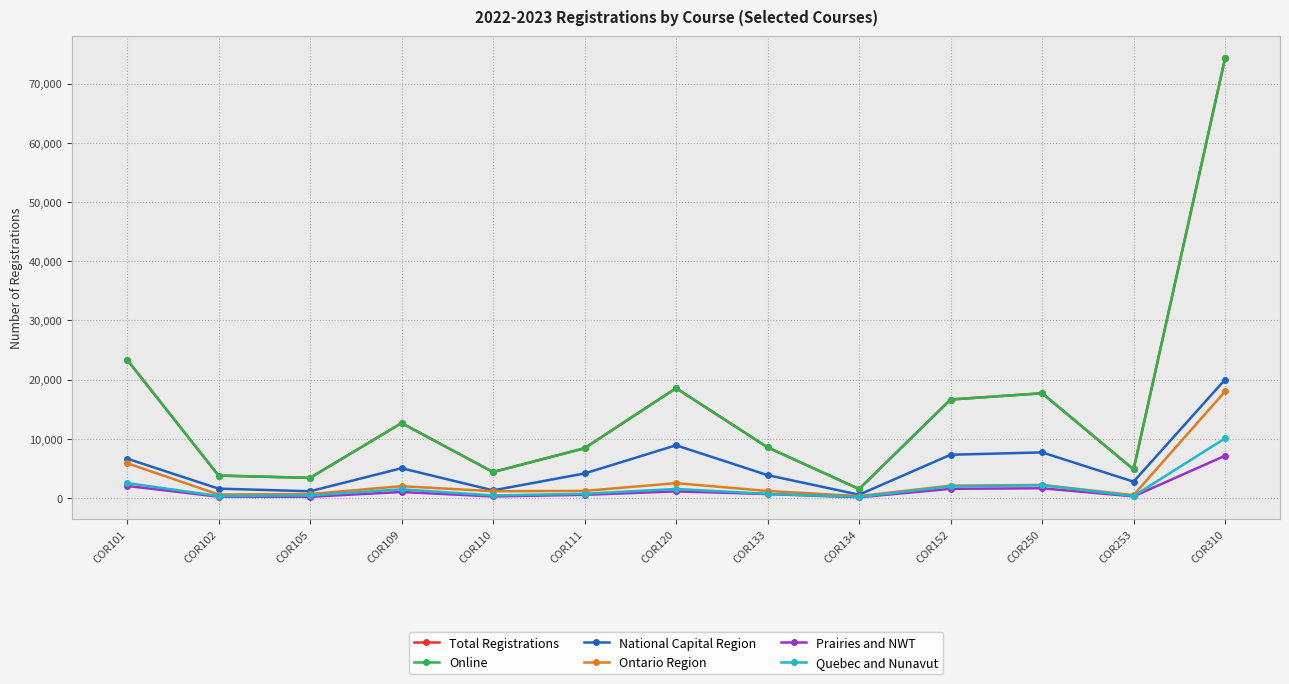

What value does the Ontario Region series have at COR310, to the nearest 10?

18000